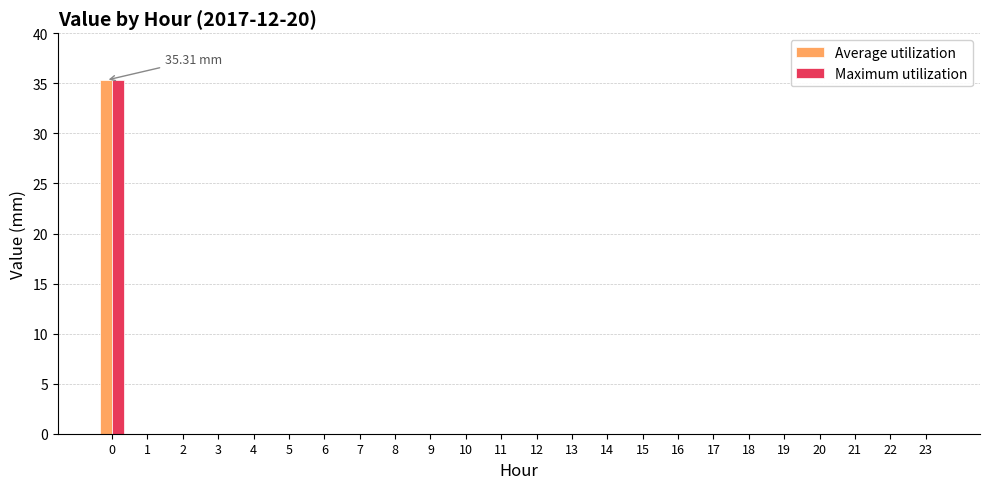

What is the sum of all Maximum utilization values?

35.3